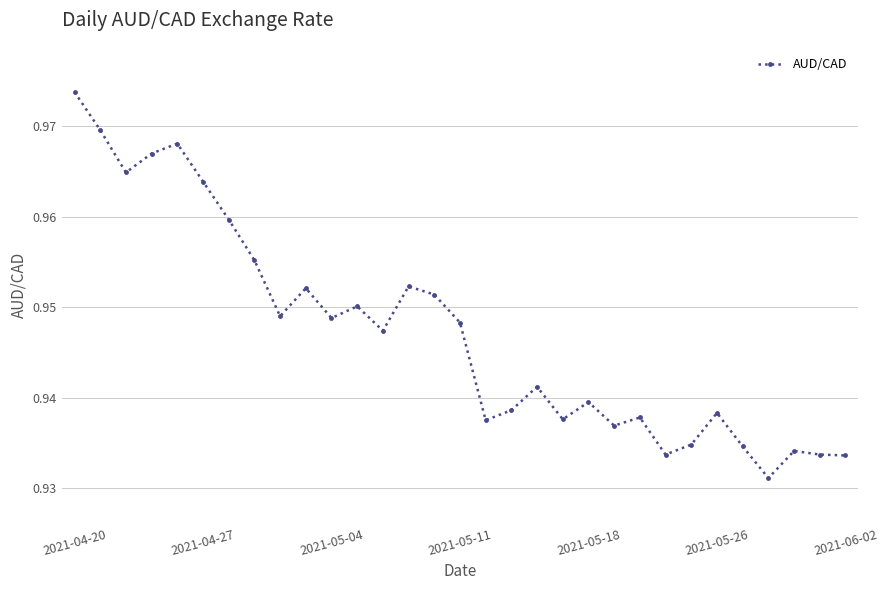

True or false: the data has more than 1 interior local peaks.

True